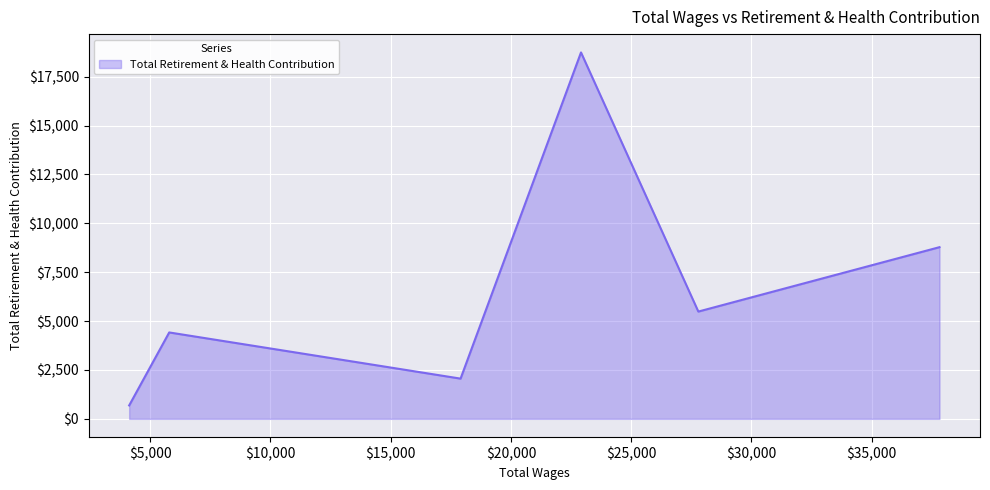

What is the average value?

6696